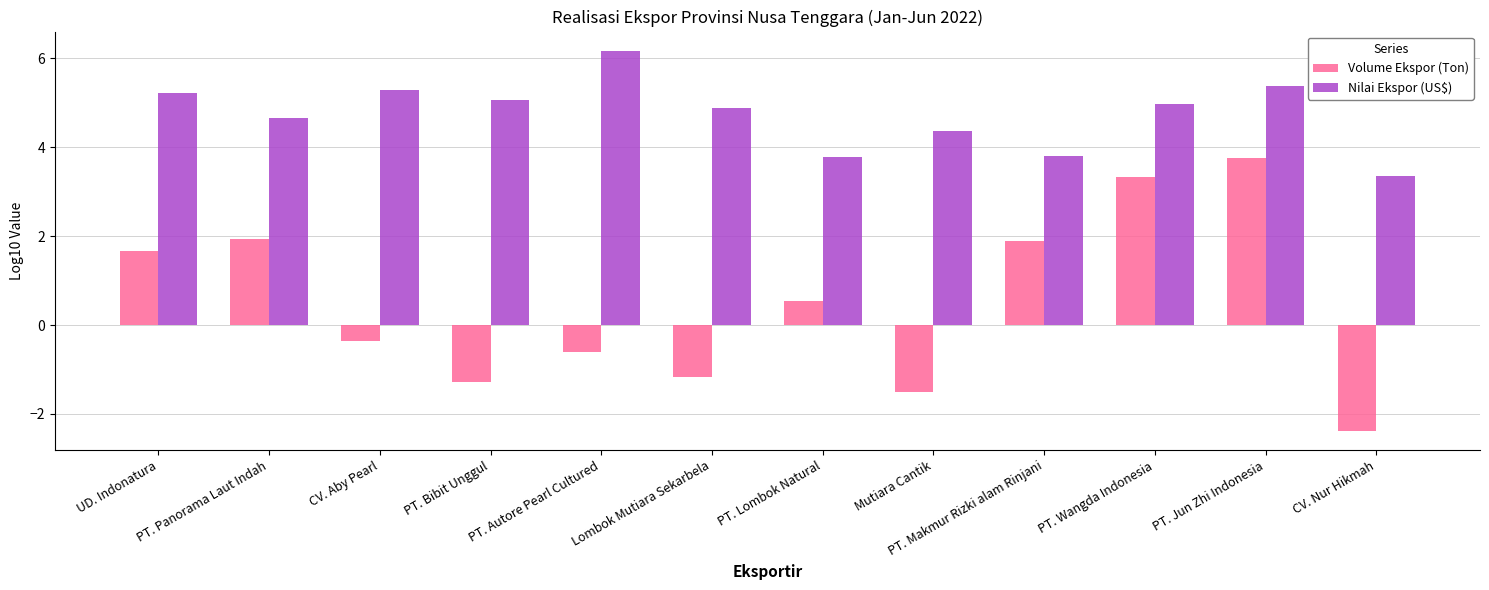

Reading right to left, what are all the values shown in this chart?

Volume Ekspor (Ton): CV. Nur Hikmah=-2.4	PT. Jun Zhi Indonesia=3.8	PT. Wangda Indonesia=3.3	PT. Makmur Rizki alam Rinjani=1.9	Mutiara Cantik=-1.5	PT. Lombok Natural=0.5	Lombok Mutiara Sekarbela=-1.2	PT. Autore Pearl Cultured=-0.6	PT. Bibit Unggul=-1.3	CV. Aby Pearl=-0.4	PT. Panorama Laut Indah=1.9	UD. Indonatura=1.7
Nilai Ekspor (US$): CV. Nur Hikmah=3.4	PT. Jun Zhi Indonesia=5.4	PT. Wangda Indonesia=5.0	PT. Makmur Rizki alam Rinjani=3.8	Mutiara Cantik=4.4	PT. Lombok Natural=3.8	Lombok Mutiara Sekarbela=4.9	PT. Autore Pearl Cultured=6.2	PT. Bibit Unggul=5.1	CV. Aby Pearl=5.3	PT. Panorama Laut Indah=4.7	UD. Indonatura=5.2